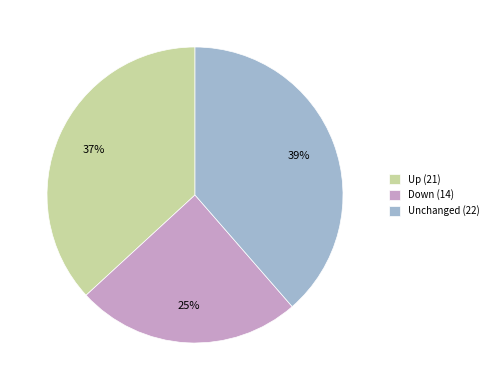

How many segments does this pie chart have?

3